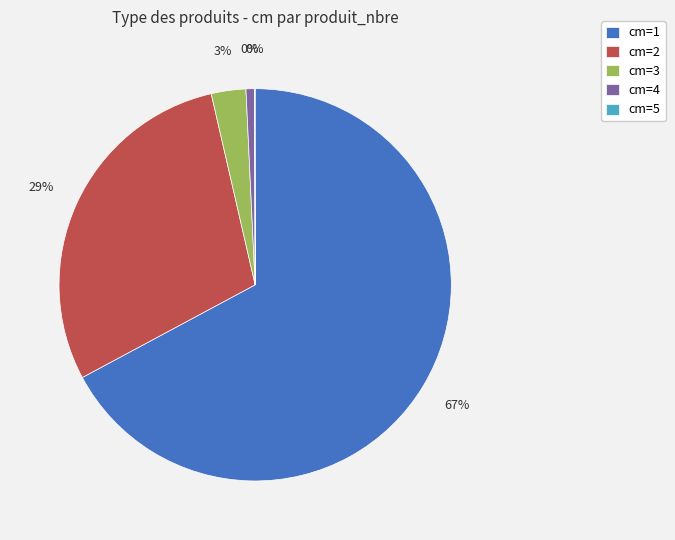

Combined, do 4 and 2 account for over 50%?

No